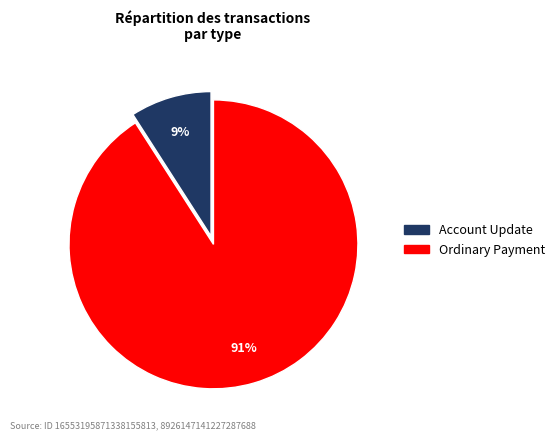

Count the number of slices in the pie.

2